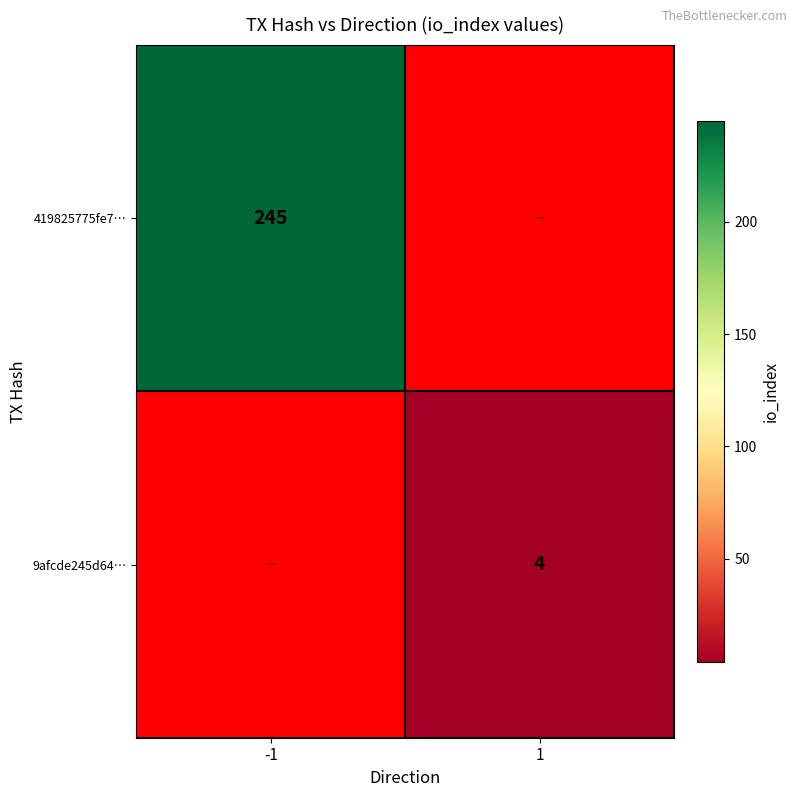

True or false: 419825775fe7… has a value of 245 at -1.

True